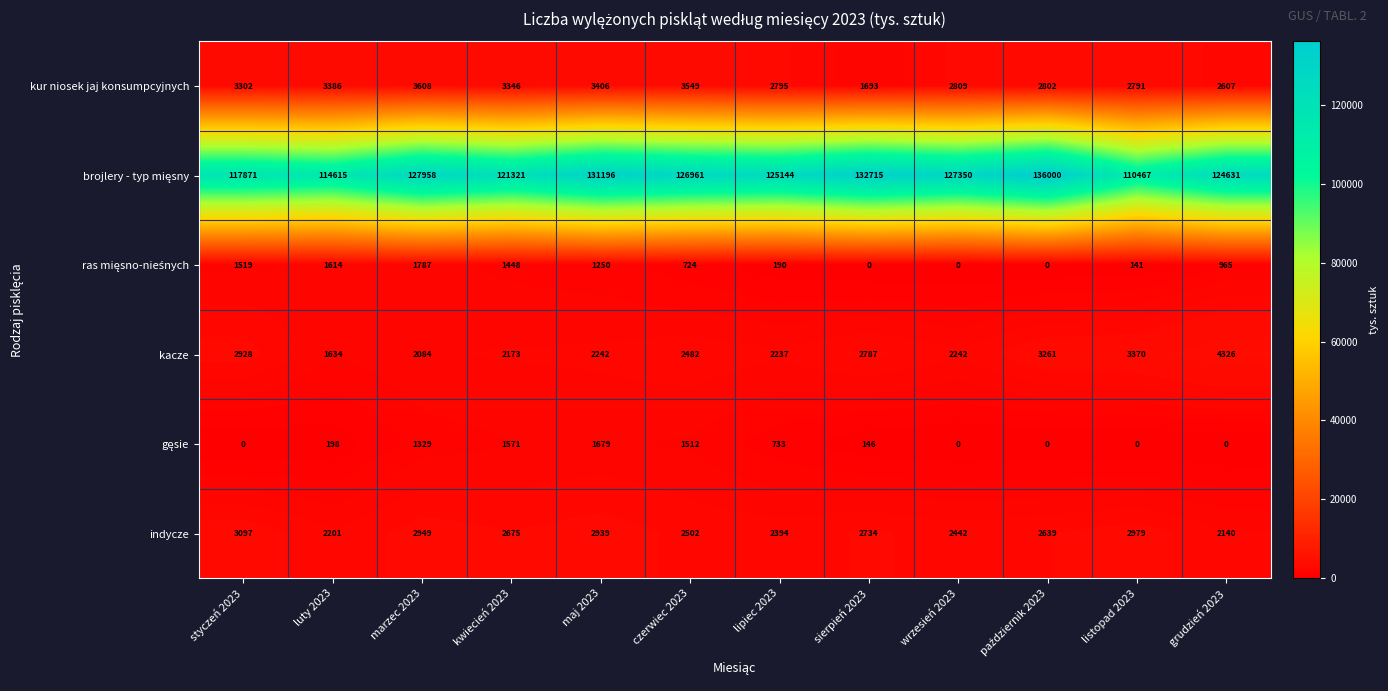

What is the difference between the highest and lowest values at lipiec 2023?

124954